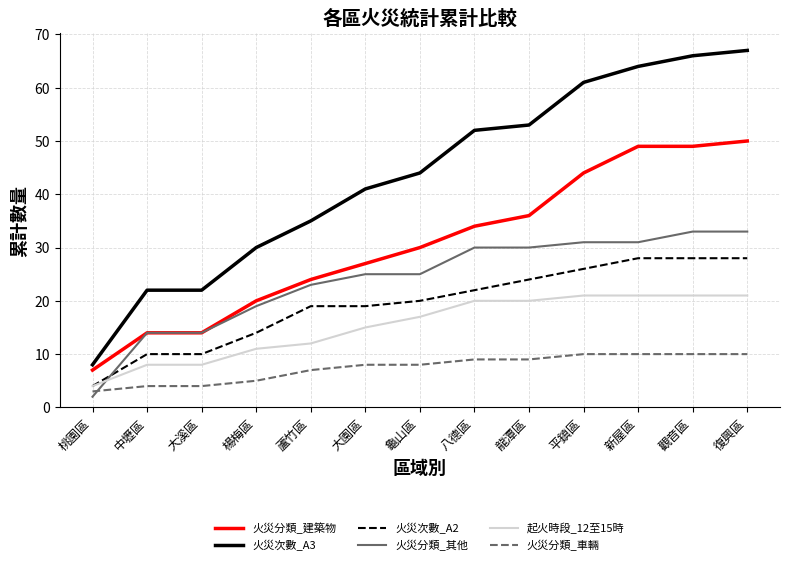

What is the difference between the maximum and minimum values in the 起火時段_12至15時 series?

17